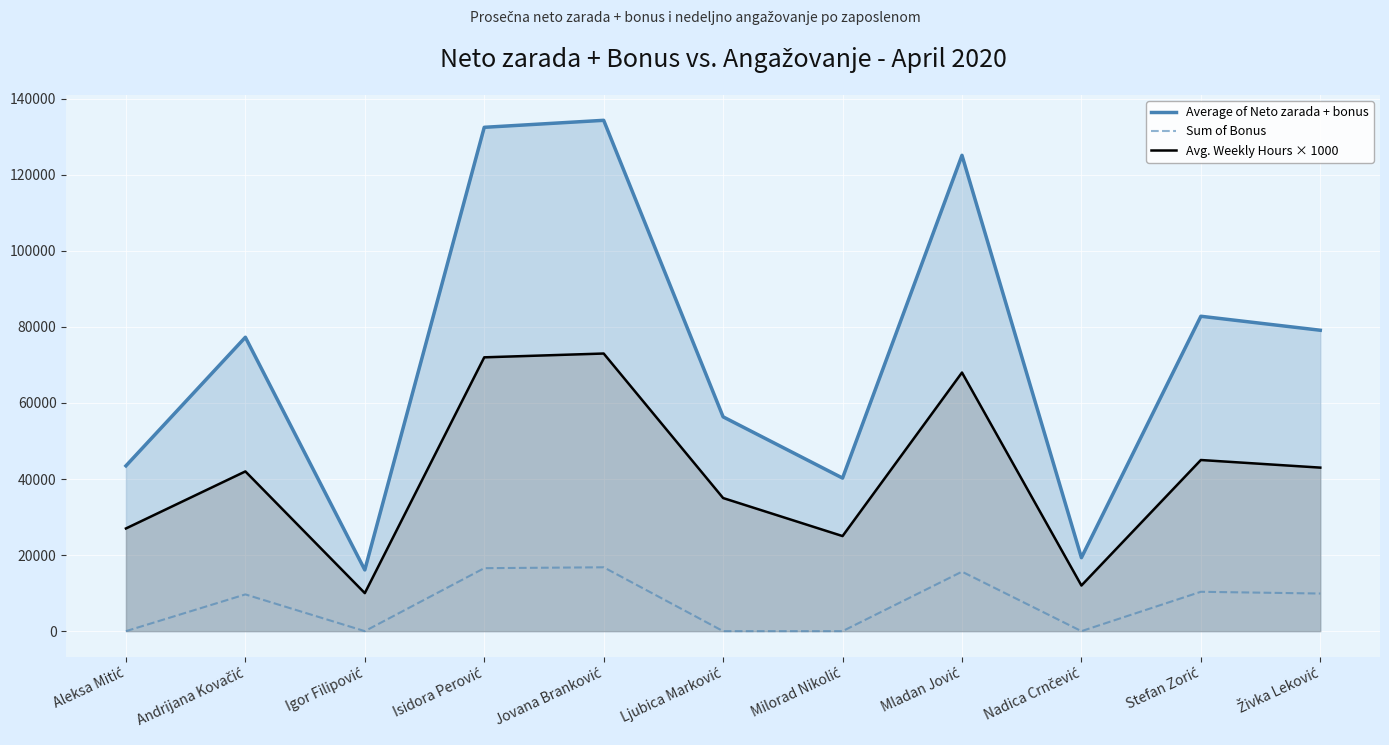

Where is the first local maximum for Avg. Weekly Hours × 1000?

Andrijana Kovačić